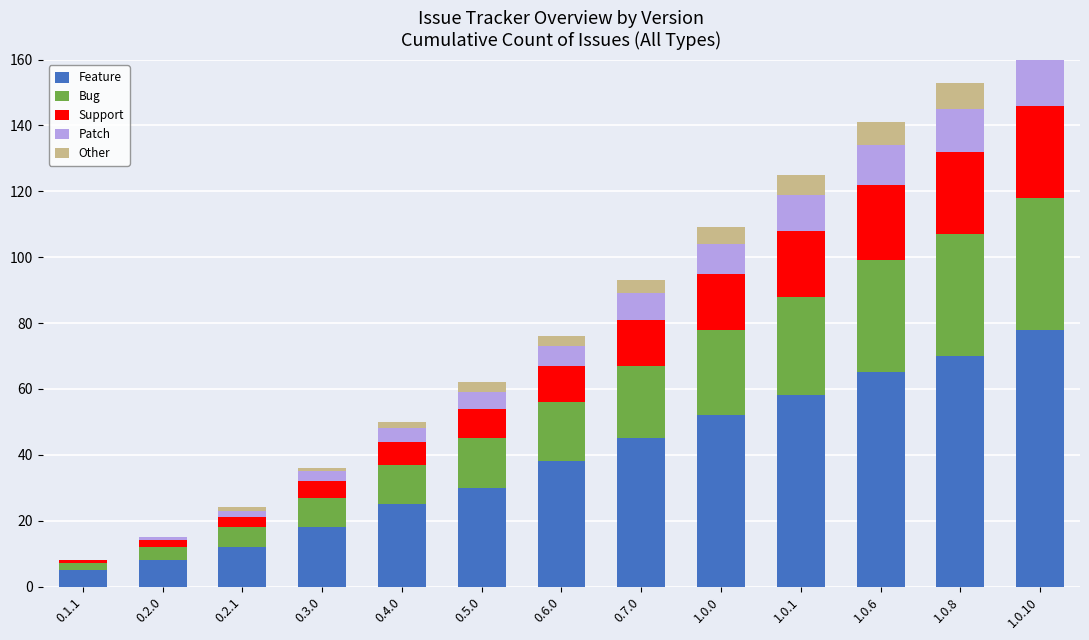

The value of Bug at 0.7.0 is 22. True or false?

True